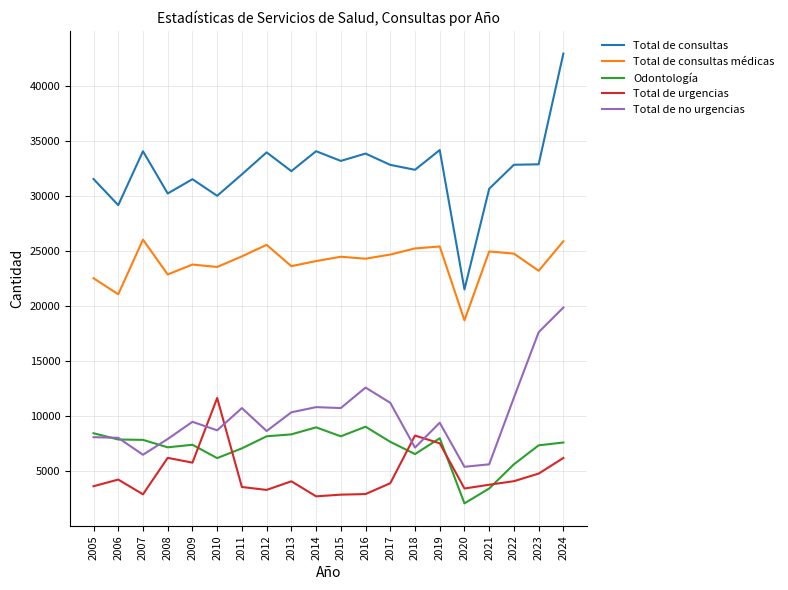

The value of Total de consultas at 2008 is 30204. True or false?

True